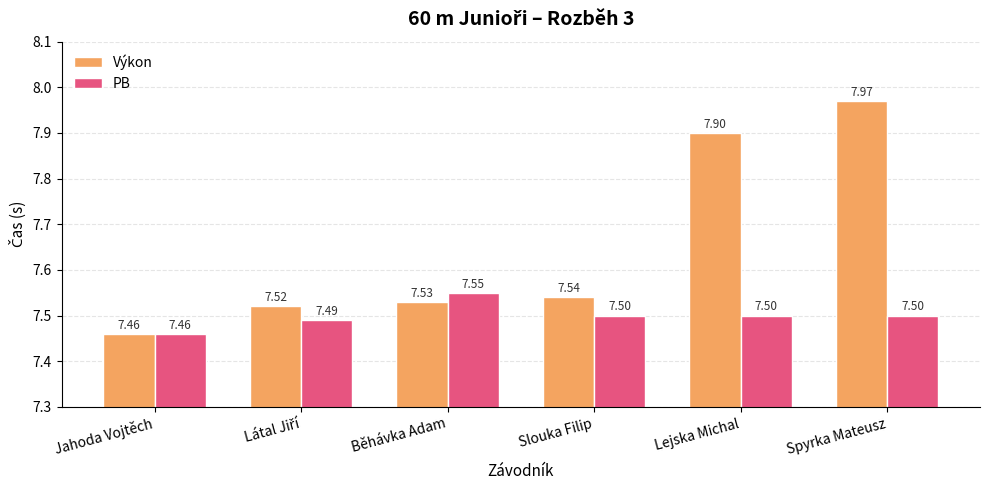

Which series has the largest range (max minus min)?

Výkon